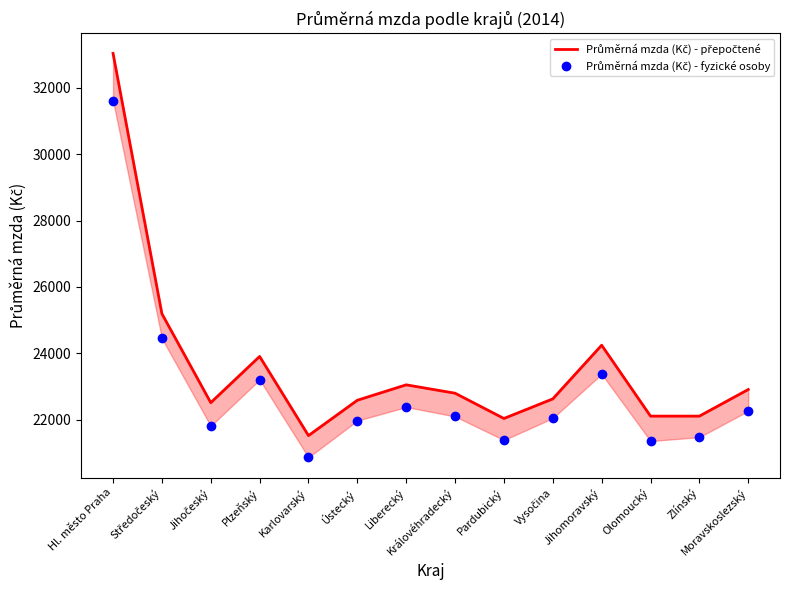

Is this an area chart (filled region under the line)?

No